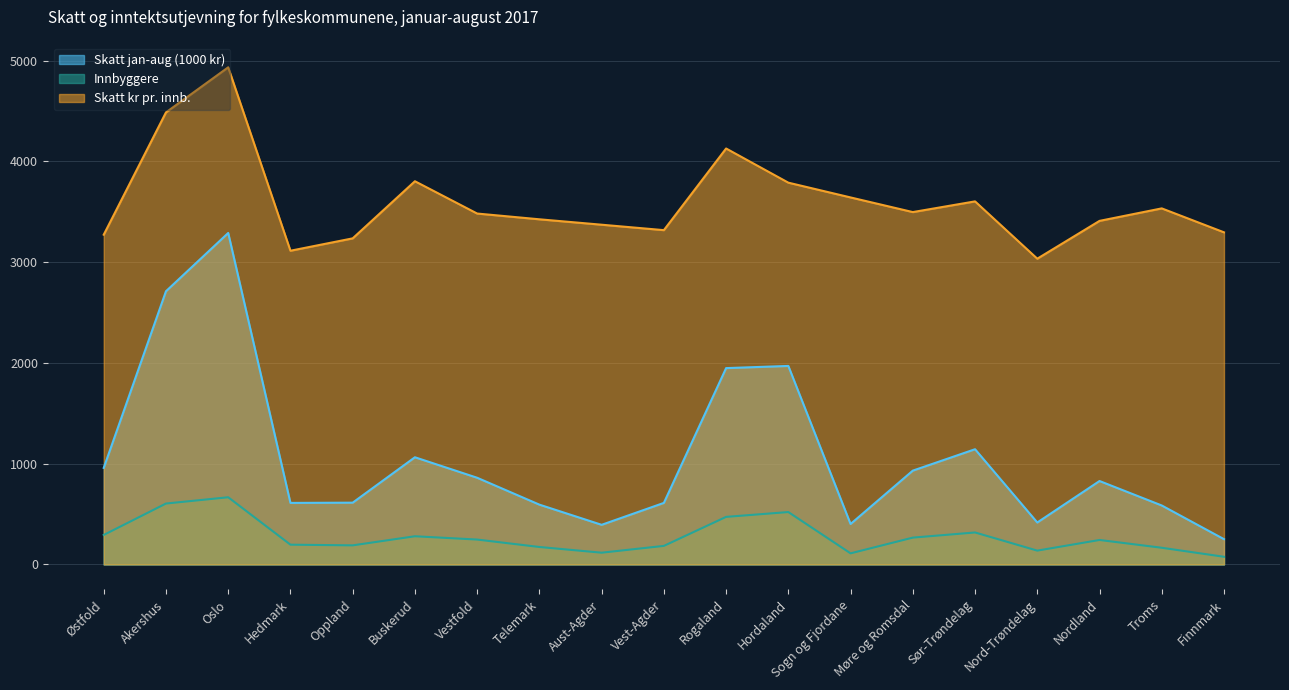

How many values in the Skatt jan-aug (1000 kr) series exceed 827?

10